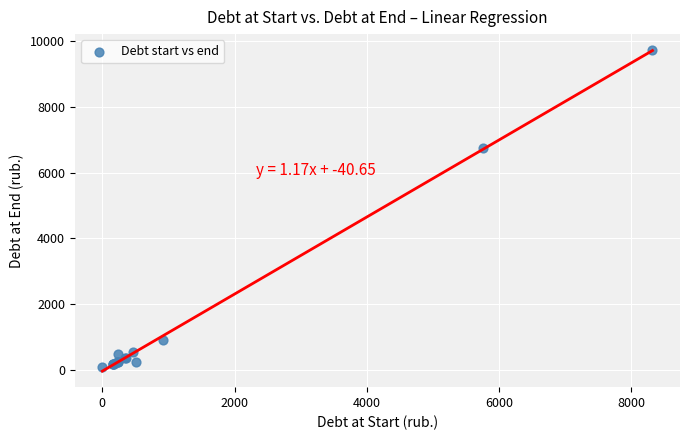

What Y value in the scatter plot is closest to 4899?

6732.0